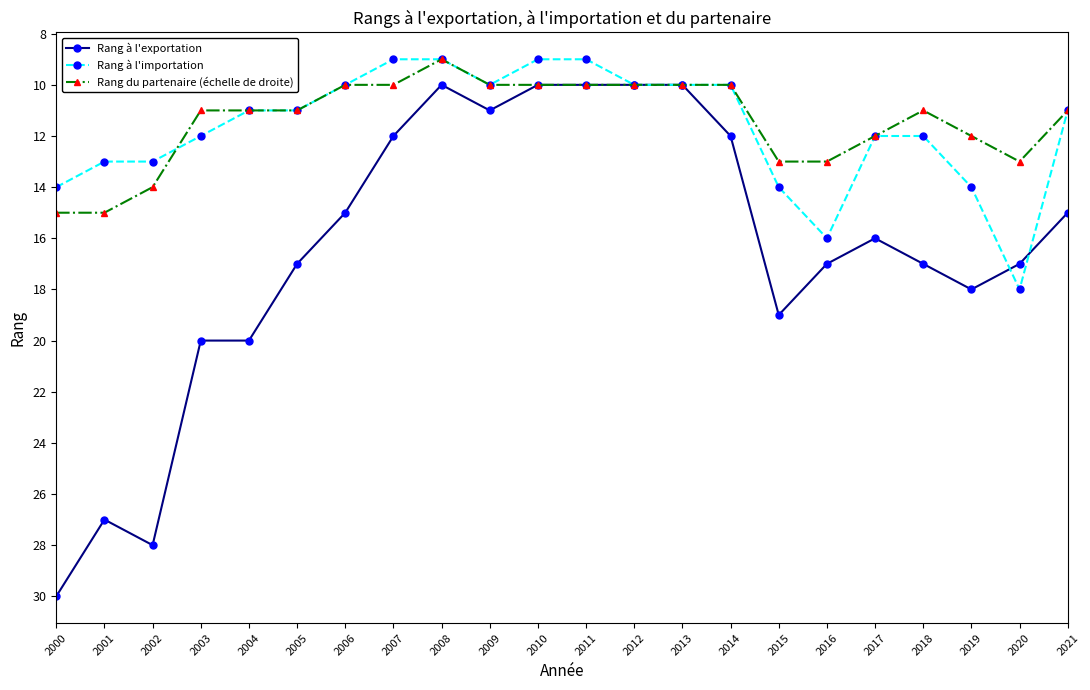

At which category is the sum across all series the highest?

2000